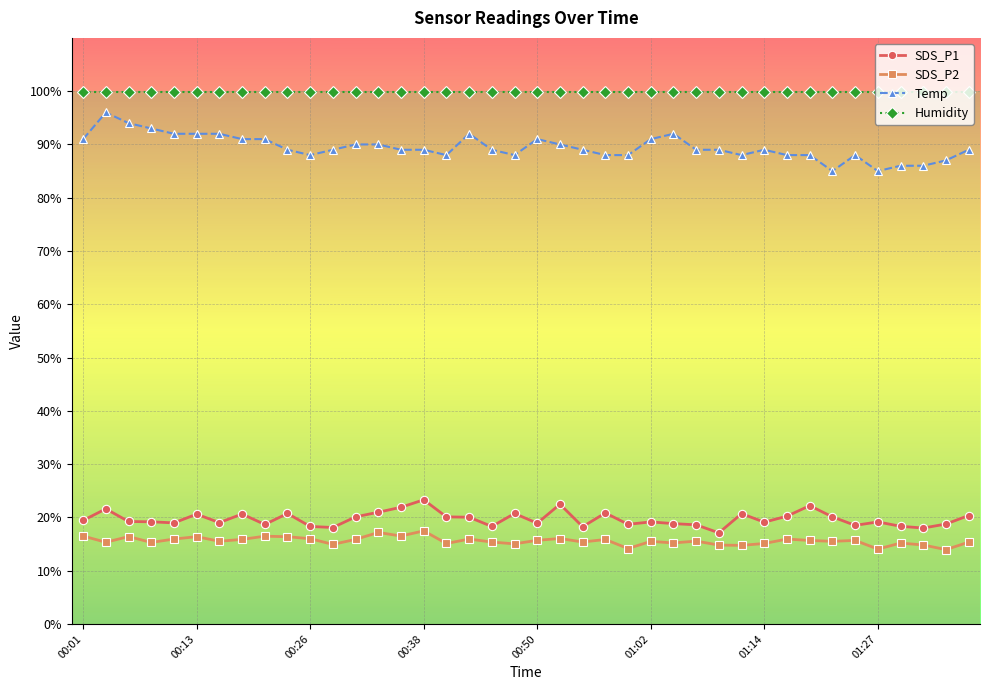

True or false: SDS_P1 and SDS_P2 intersect in this chart.

False